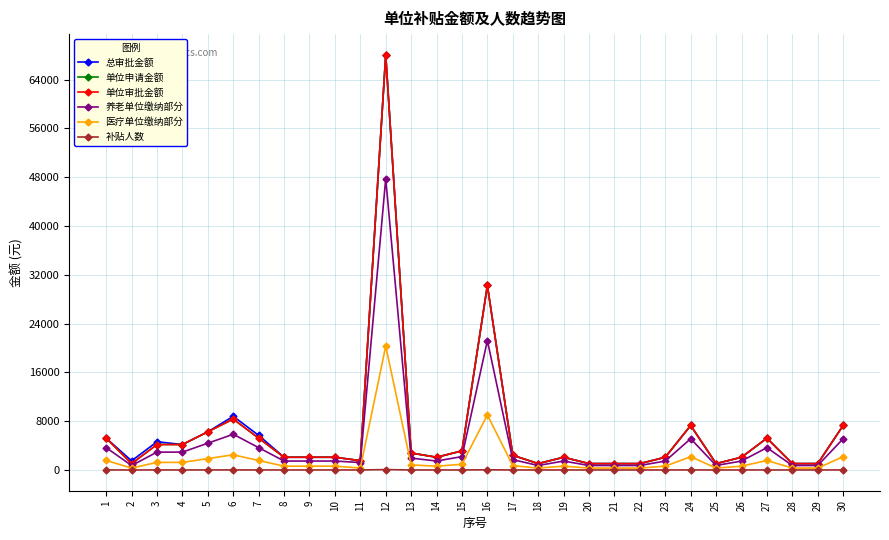

How many lines are shown in the chart?

6